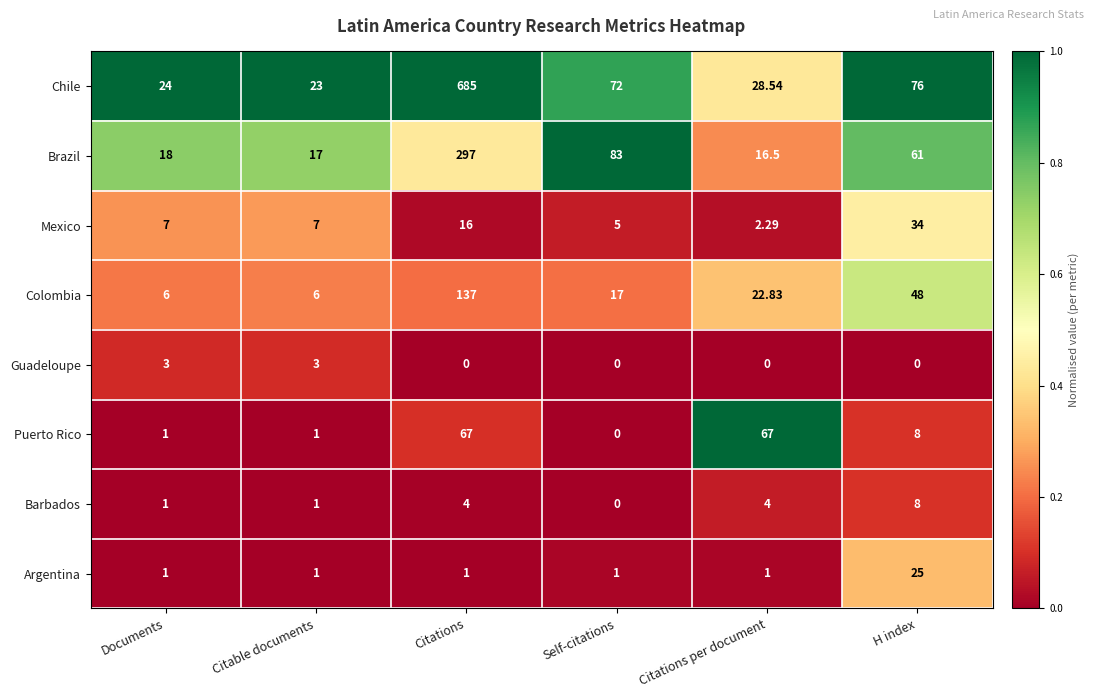

At which label does Colombia first exceed 22?

Citations